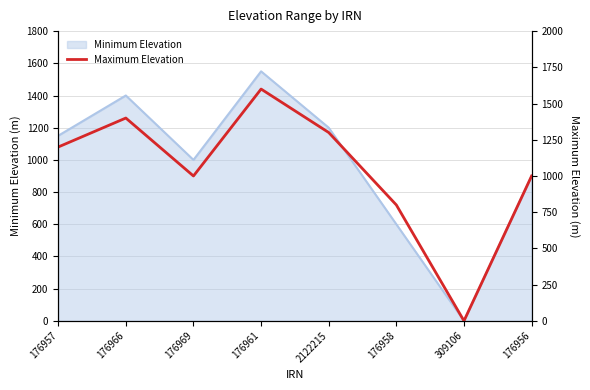

Rank the categories by value from lowest to highest.

309106, 176958, 176969, 176956, 176957, 2122215, 176966, 176961